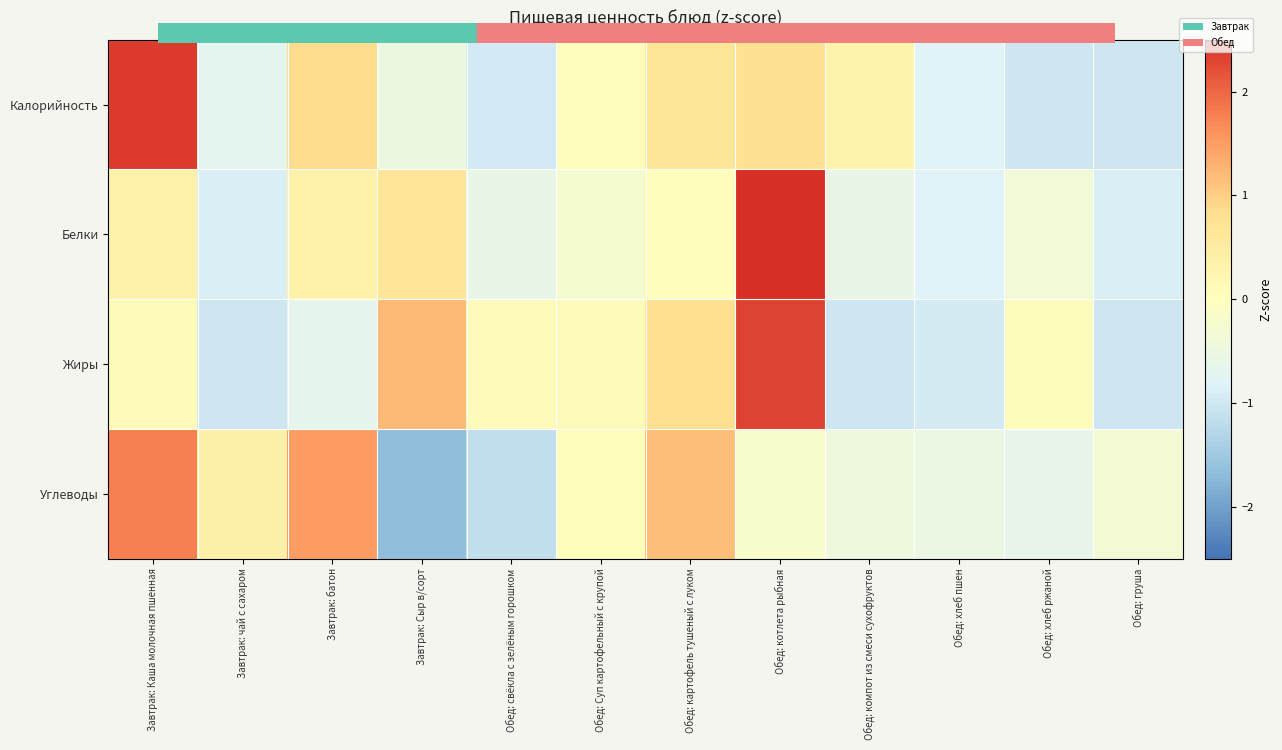

At how many categories does at least one series exceed 2?

2